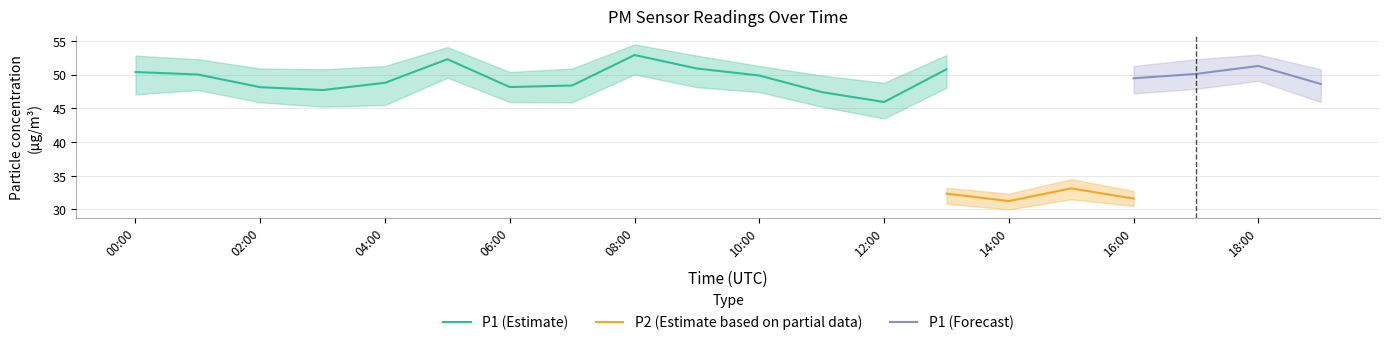

Which series has the largest range (max minus min)?

P1